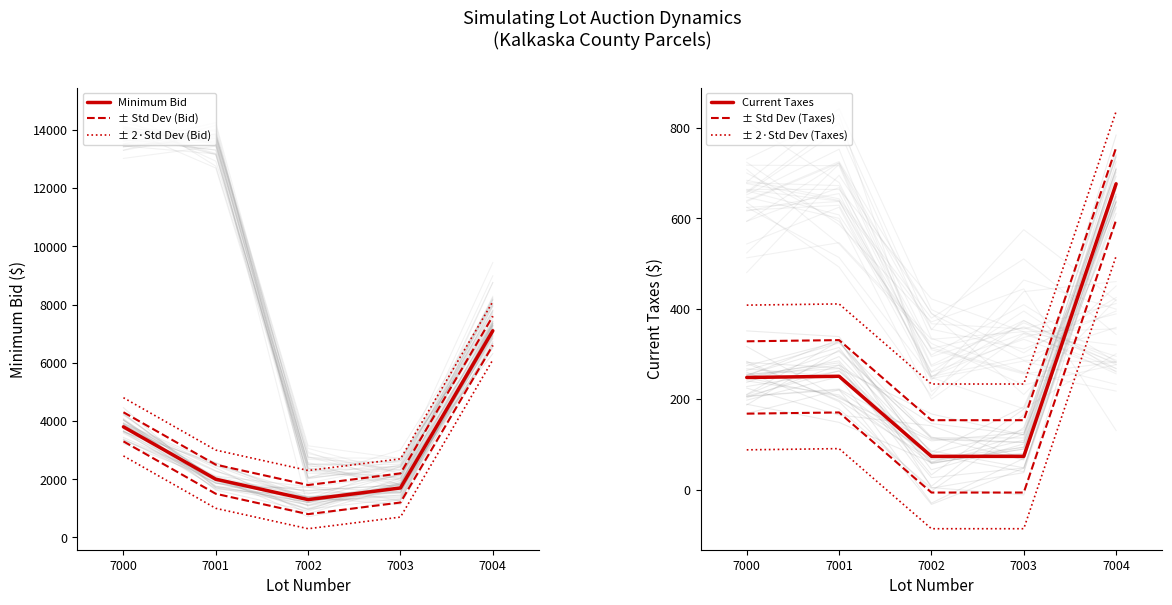

What are all the series names shown in the legend?

Minimum Bid, ± Std Dev (Bid), ± 2·Std Dev (Bid), Current Taxes, ± Std Dev (Taxes), ± 2·Std Dev (Taxes)